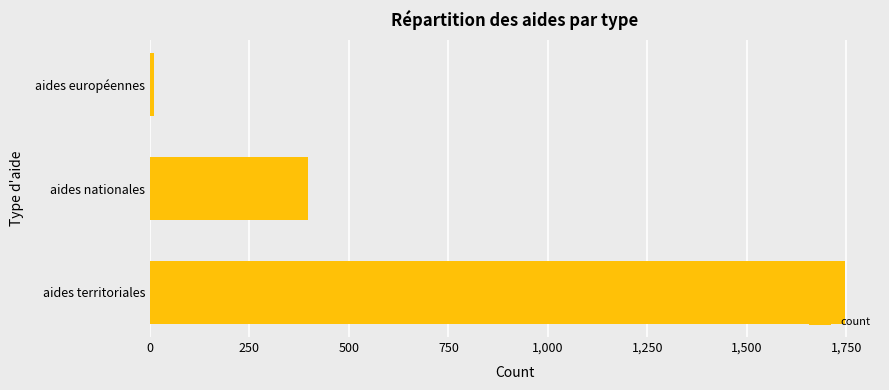

At which label is the value closest to 878?

aides nationales